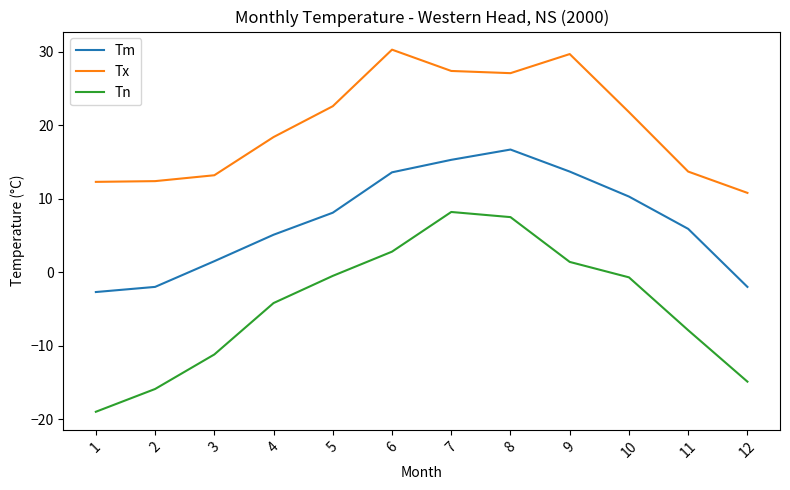

What is the sum of the Tm values at 8 and 9?

30.4